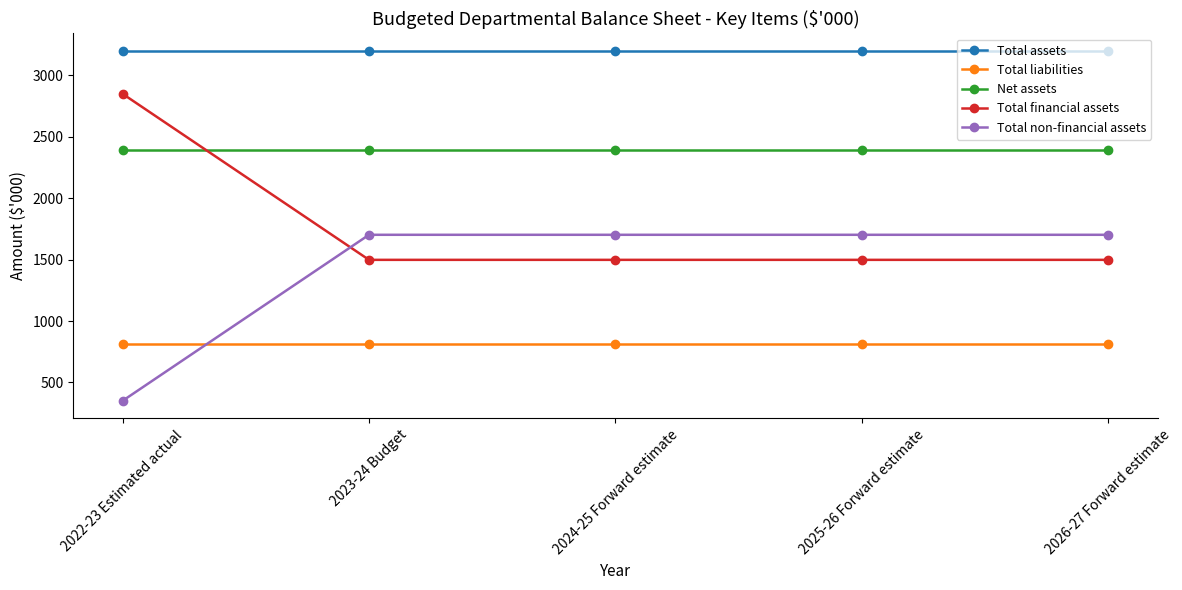

What is the value of the Total liabilities point at the 5th from the left?

809